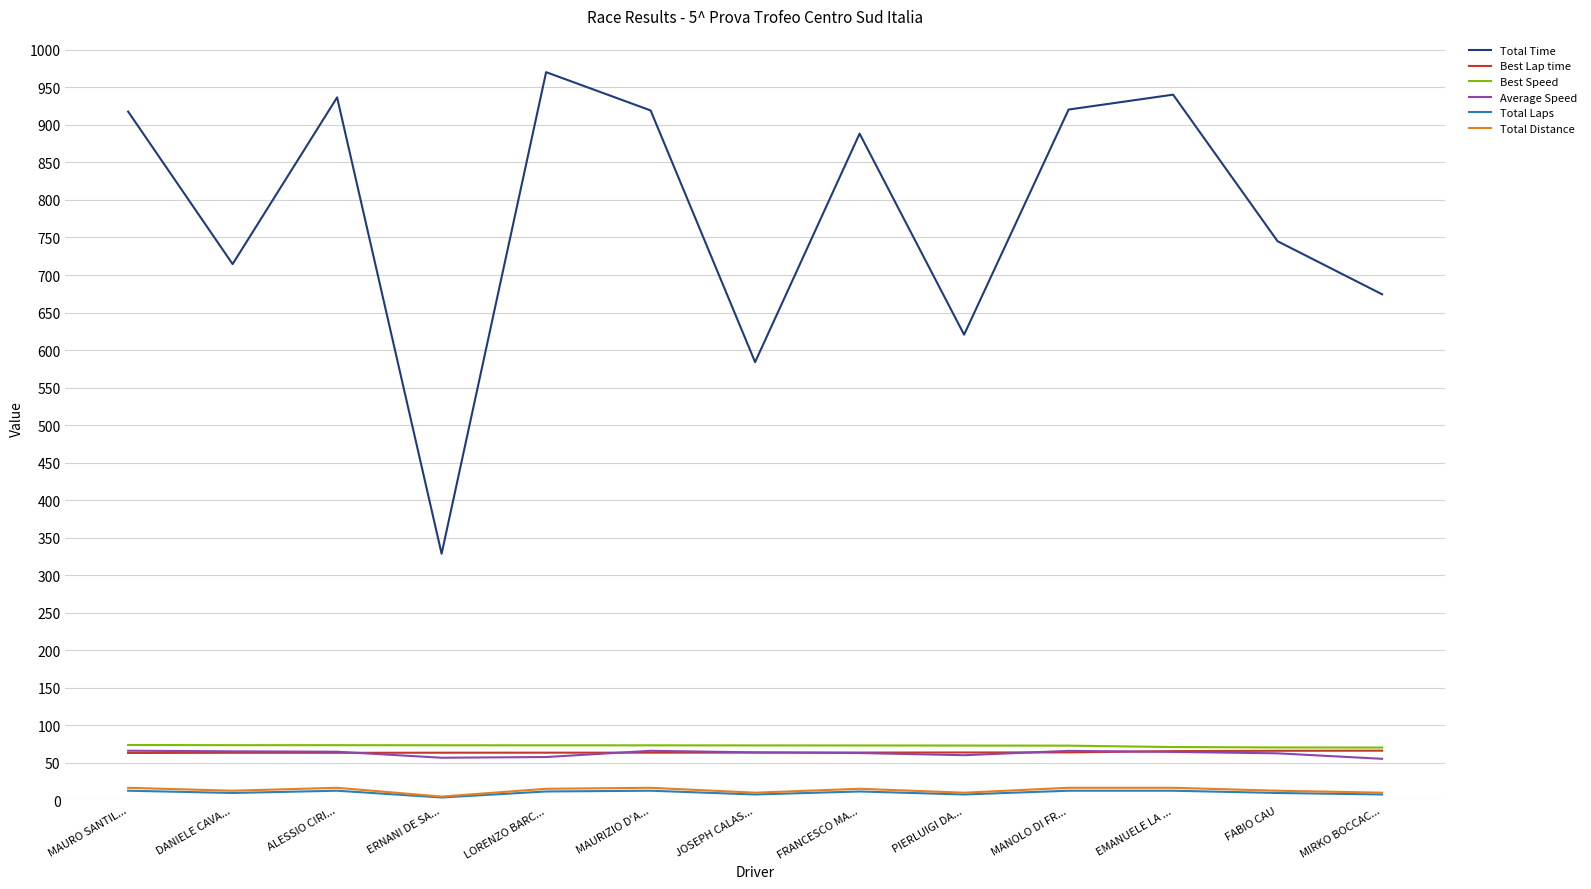

Which series changed the most between PIERLUIGI DA... and EMANUELE LA ...?

Total Time